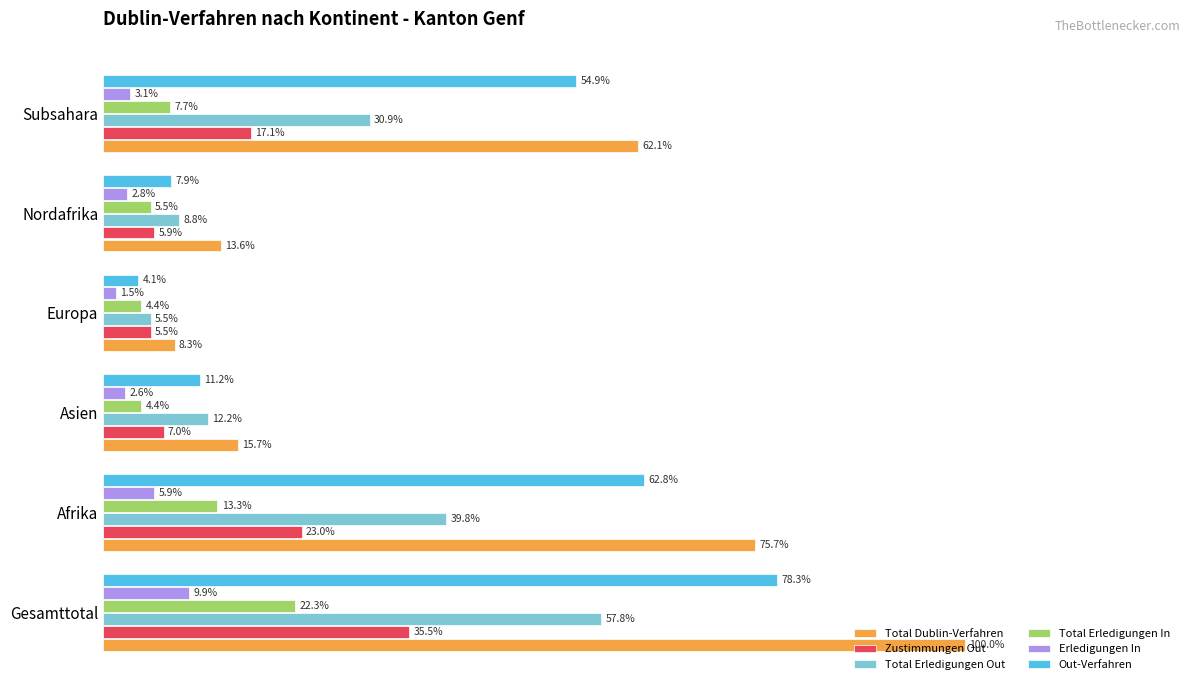

What are all the series names shown in the legend?

Total Dublin-Verfahren, Zustimmungen Out, Total Erledigungen Out, Total Erledigungen In, Erledigungen In, Out-Verfahren